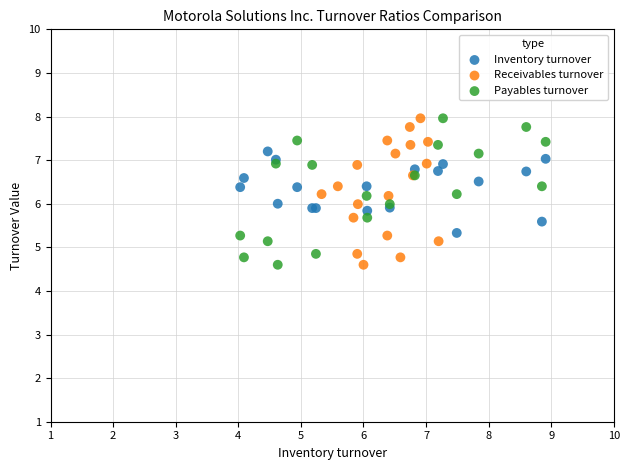

What are all the series names shown in the legend?

Inventory turnover, Receivables turnover, Payables turnover